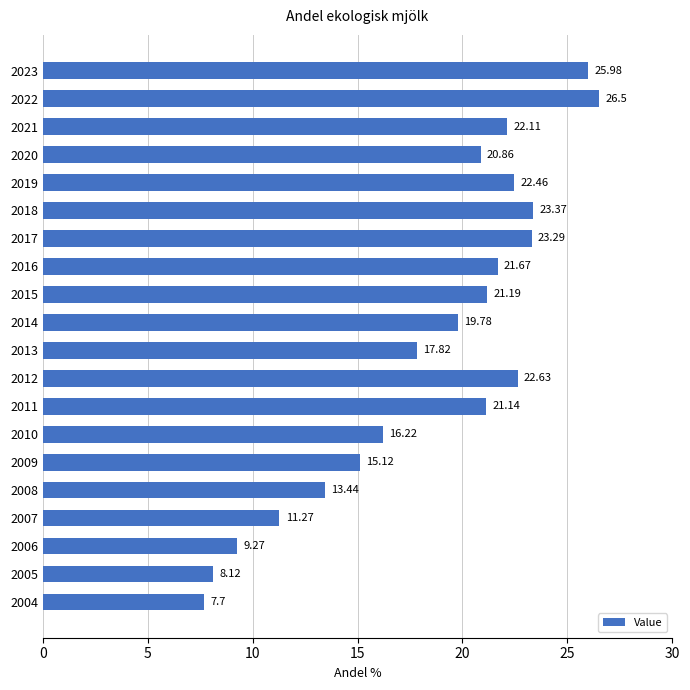

What is the sum of the values at 2021 and 2012?

44.7